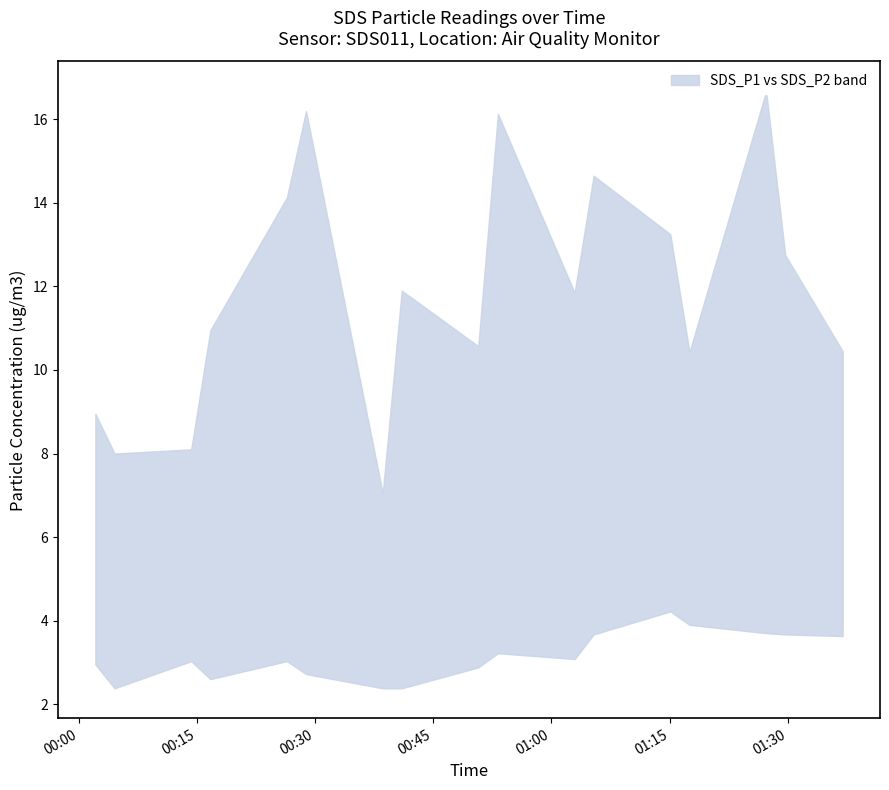

What is the difference between the SDS_P2 values at 2023/04/26 00:16:42 and 2023/04/26 00:41:00?

0.2